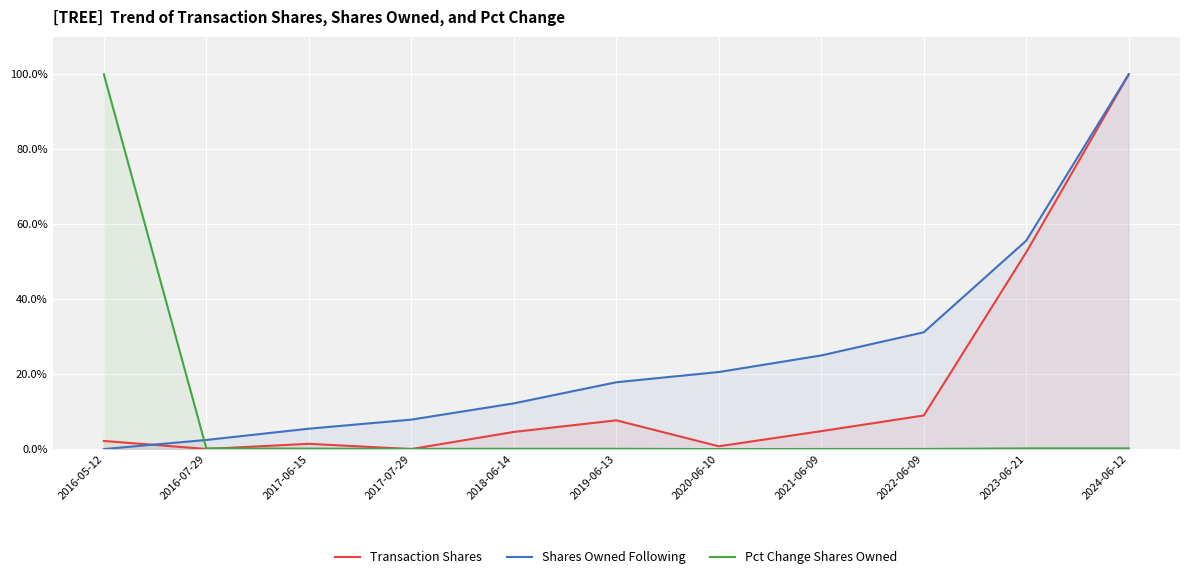

How many positive values does the Pct Change Shares Owned series have?

10